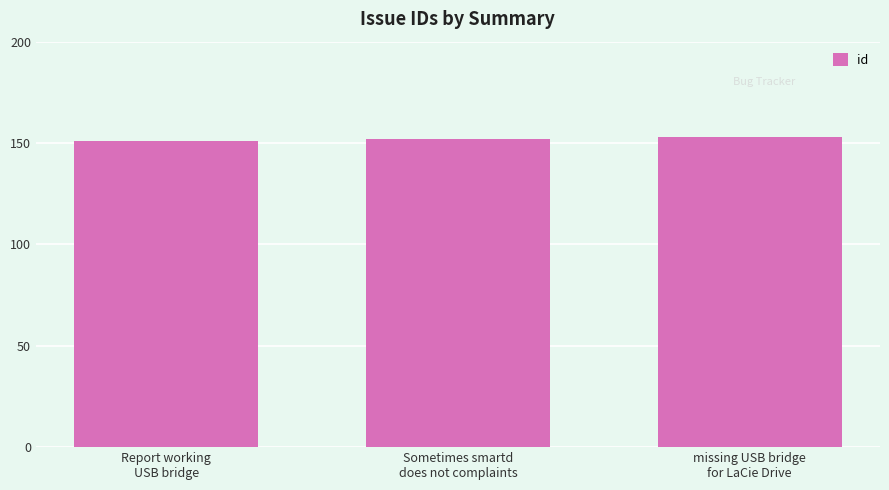

What is the smallest value displayed?

151